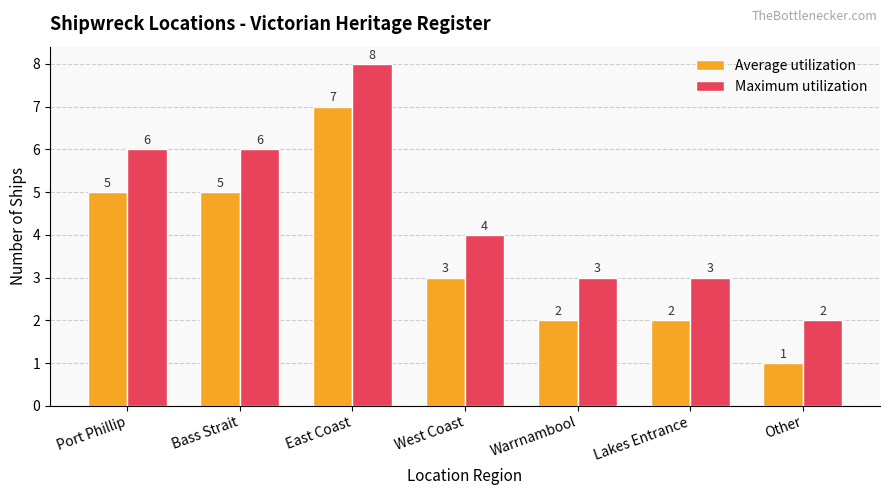

List the series in order of their peak value, highest first.

Maximum utilization, Average utilization